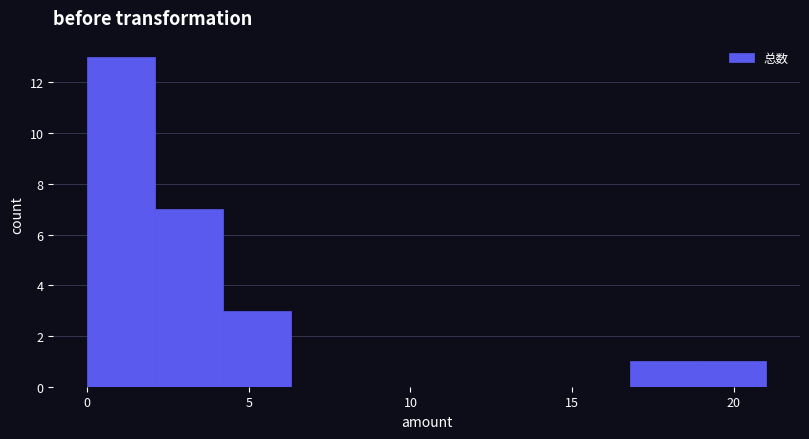

Reading left to right, transcribe this chart: for each bar, give the range it covers on the x-axis and its height. Neither the bar edges nor the heights are printed on the chart, so give them approximately, as read against the axes.

0.0 to 2.1: 13
2.1 to 4.2: 7
4.2 to 6.3: 3
6.3 to 8.4: 0
8.4 to 10.5: 0
10.5 to 12.6: 0
12.6 to 14.7: 0
14.7 to 16.8: 0
16.8 to 18.9: 1
18.9 to 21.0: 1